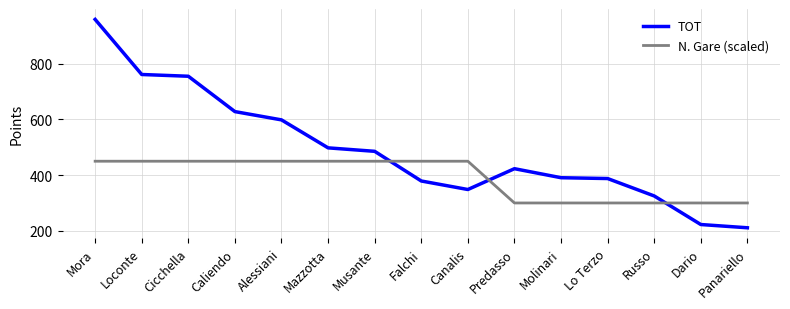

Between Cicchella and Musante, which series saw the biggest shift?

TOT